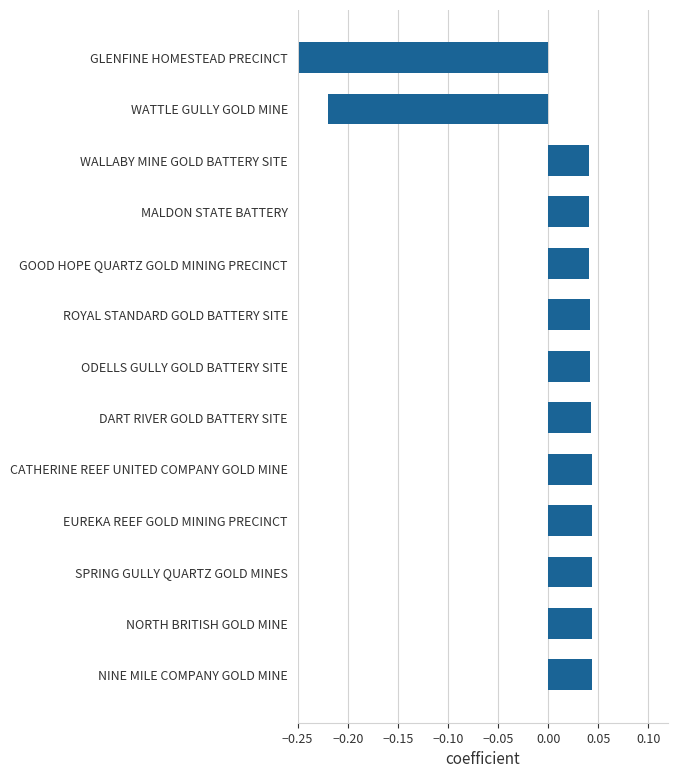

What is the label of the 6th bar from the bottom?

DART RIVER GOLD BATTERY SITE